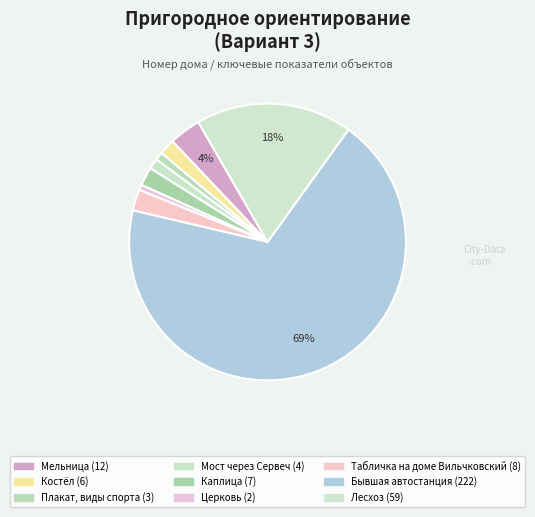

How many slices are in this pie chart?

9